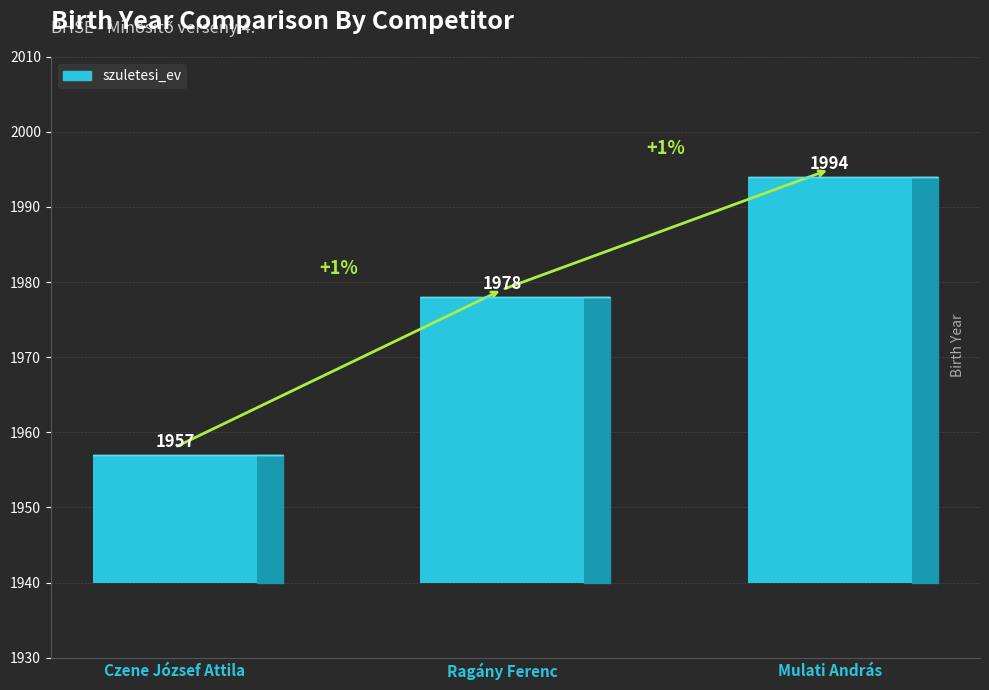

What is the ratio of the value at Czene József Attila to the value at Mulati András?

1.0